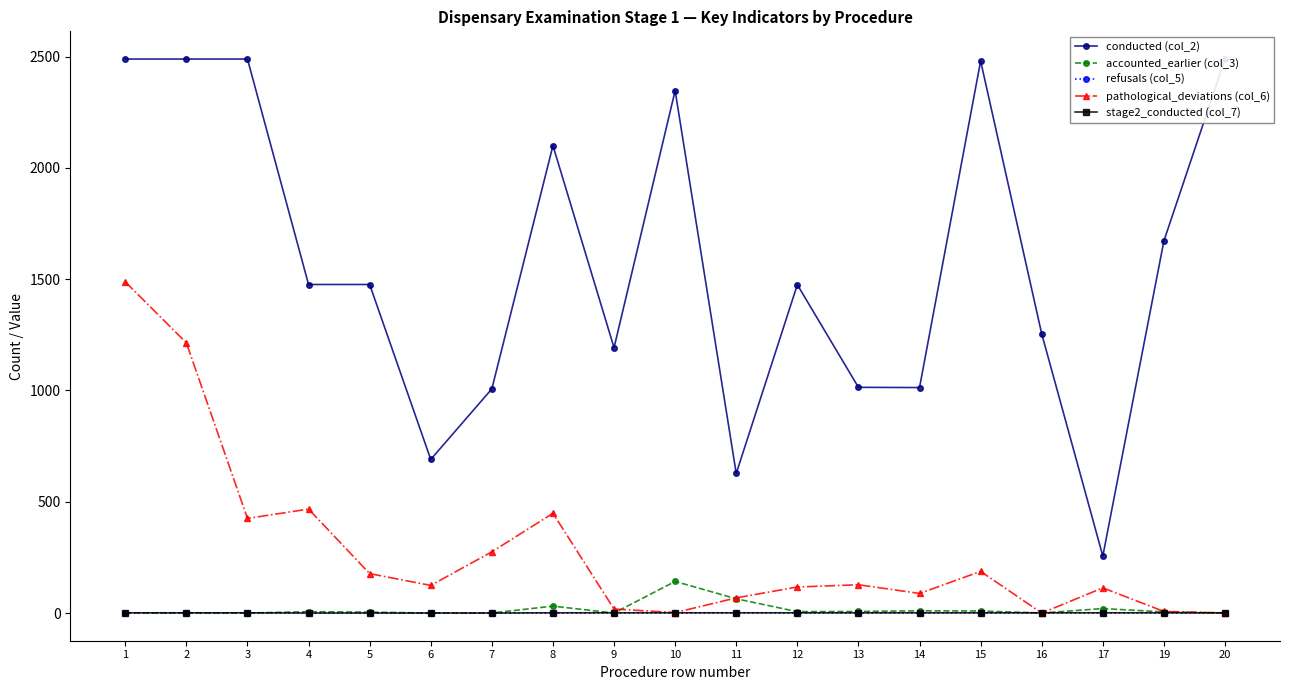

Reading right to left, transcribe all the data shown in this chart.

conducted (col_2): 20=2489	19=1672	17=256	16=1254	15=2480	14=1013	13=1014	12=1475	11=627	10=2347	9=1192	8=2100	7=1007	6=690	5=1476	4=1476	3=2489	2=2489	1=2489
accounted_earlier (col_3): 20=0	19=5	17=20	16=0	15=9	14=10	13=7	12=6	11=64	10=142	9=0	8=31	7=0	6=0	5=4	4=6	3=0	2=0	1=0
refusals (col_5): 20=0	19=0	17=0	16=0	15=0	14=0	13=0	12=0	11=0	10=0	9=0	8=0	7=0	6=0	5=0	4=0	3=0	2=0	1=0
pathological_deviations (col_6): 20=0	19=7	17=113	16=0	15=187	14=88	13=127	12=117	11=68	10=2	9=18	8=448	7=275	6=124	5=177	4=467	3=425	2=1214	1=1488
stage2_conducted (col_7): 20=1	19=1	17=1	16=1	15=1	14=1	13=1	12=1	11=1	10=1	9=1	8=1	7=0	6=0	5=0	4=0	3=1	2=1	1=1